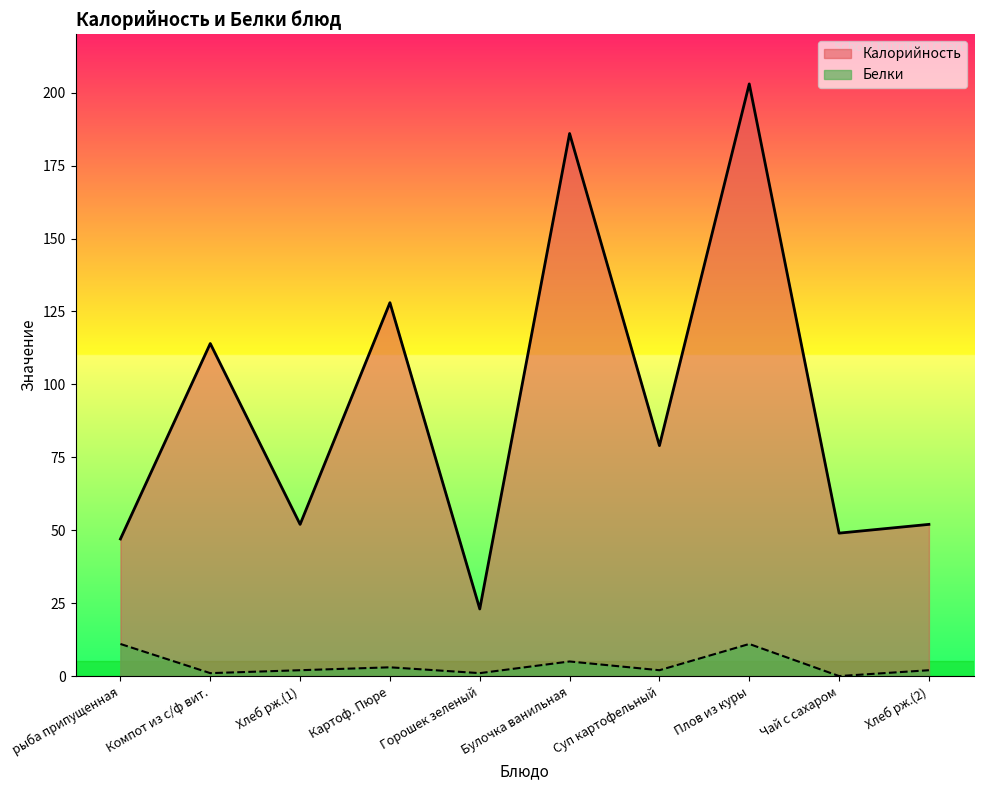

Where is the first local minimum for Калорийность?

Хлеб рж.(1)